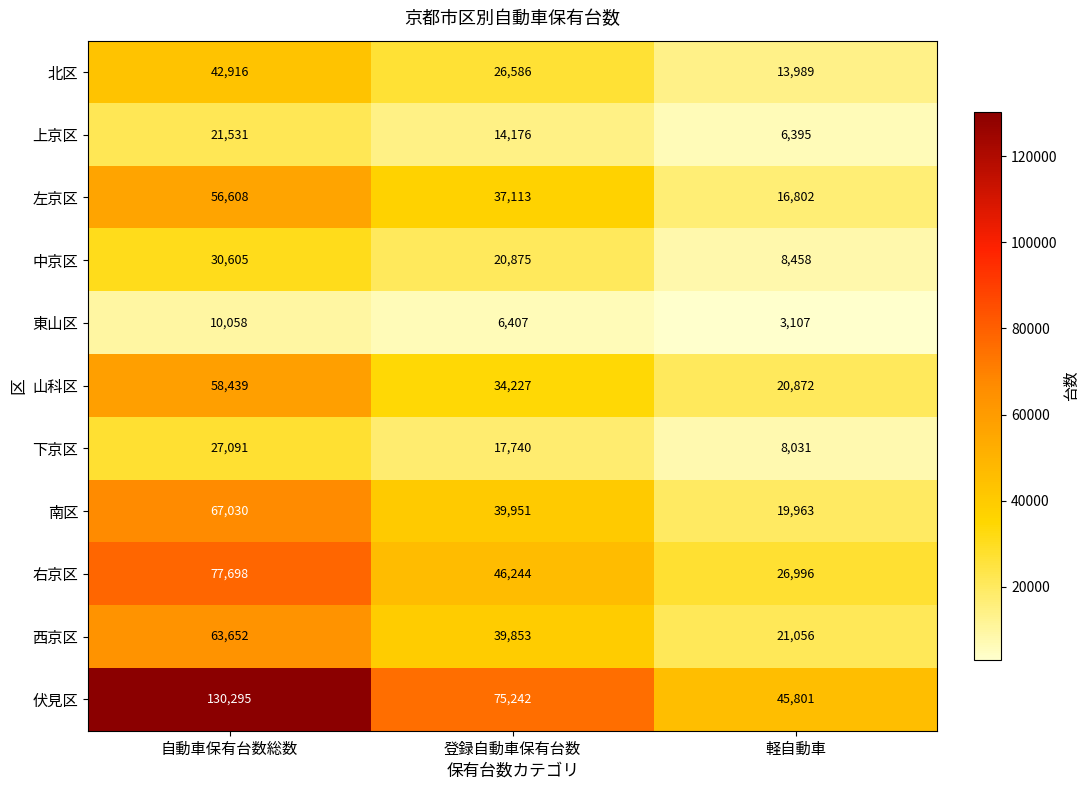

Which series has the largest total across all categories?

伏見区